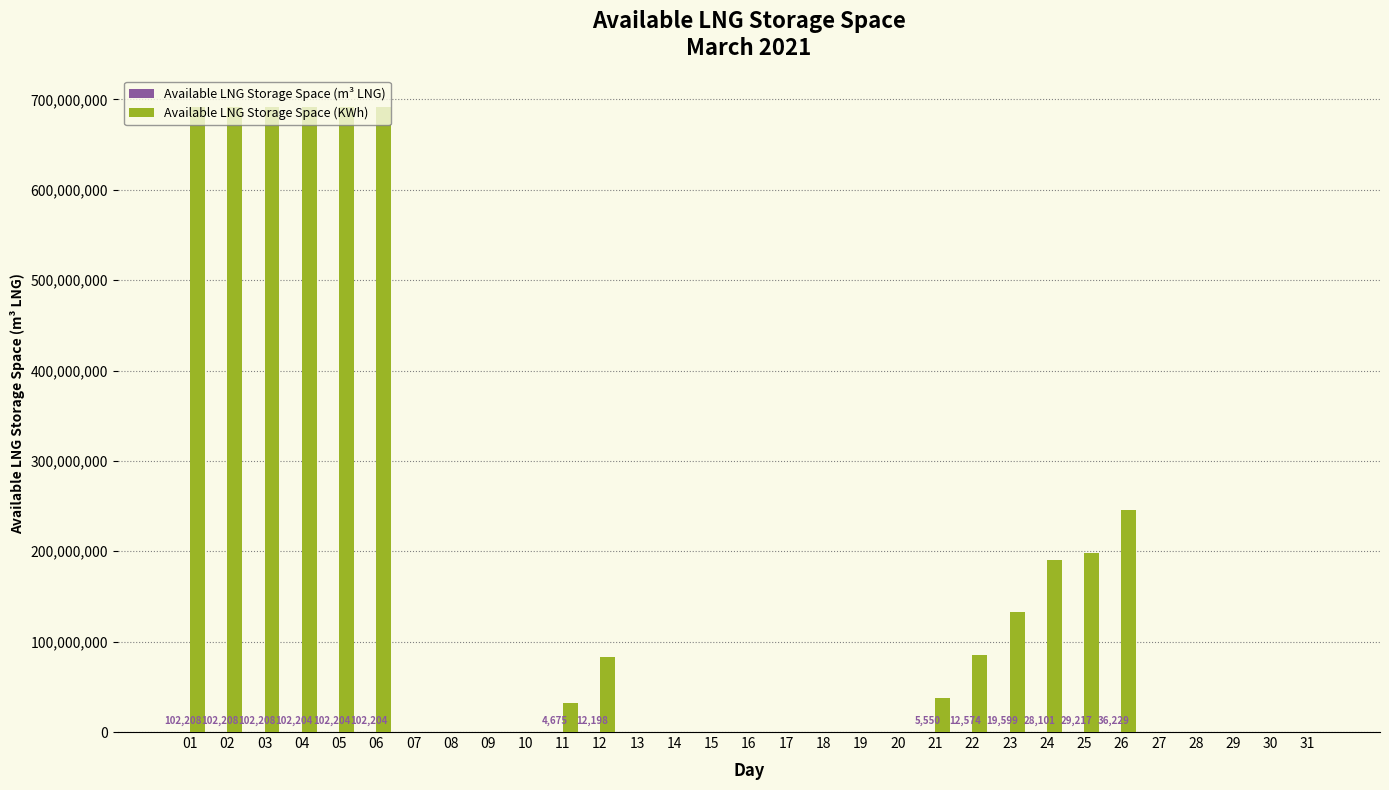

Which series has the largest total across all categories?

Available LNG Storage Space (KWh)